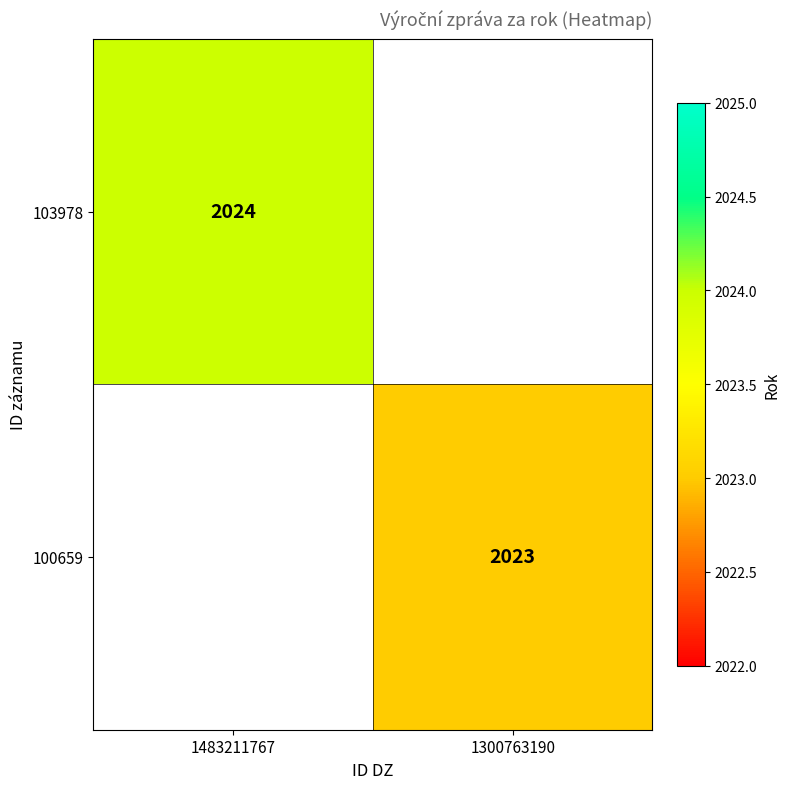

Is the value of 103978 at 1483211767 greater than the value of 100659 at 1300763190?

Yes